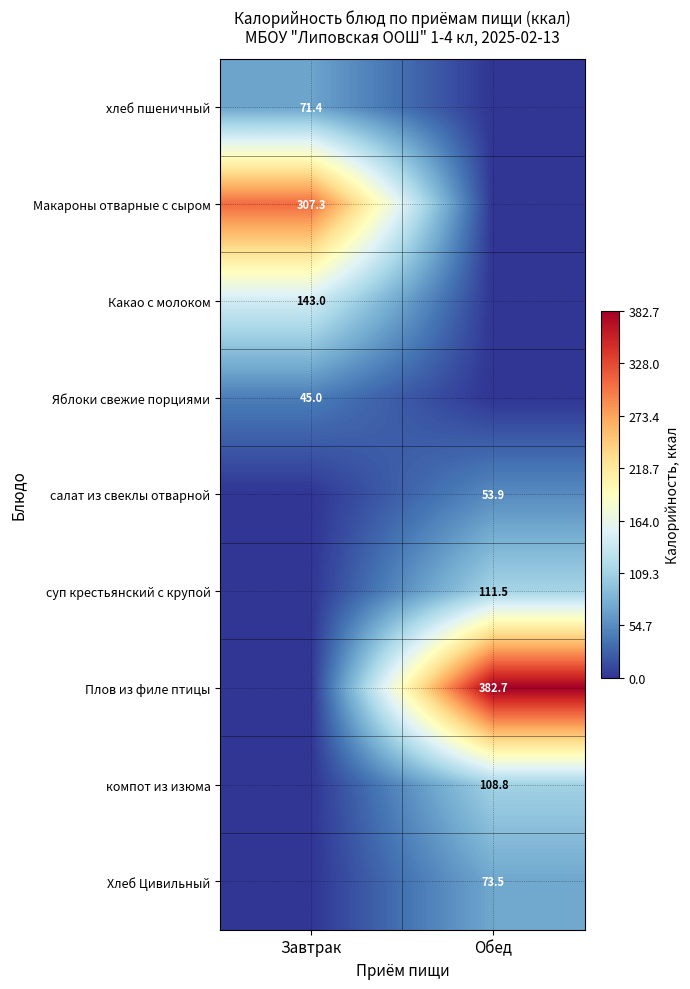

True or false: Плов из филе птицы has a value of 79.8 at Обед.

False